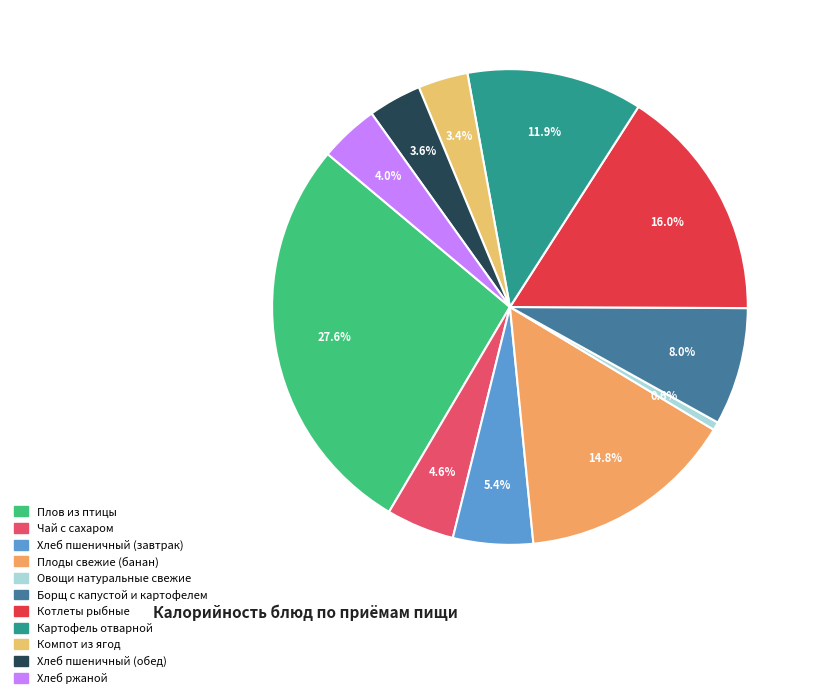

How many slices are in this pie chart?

11